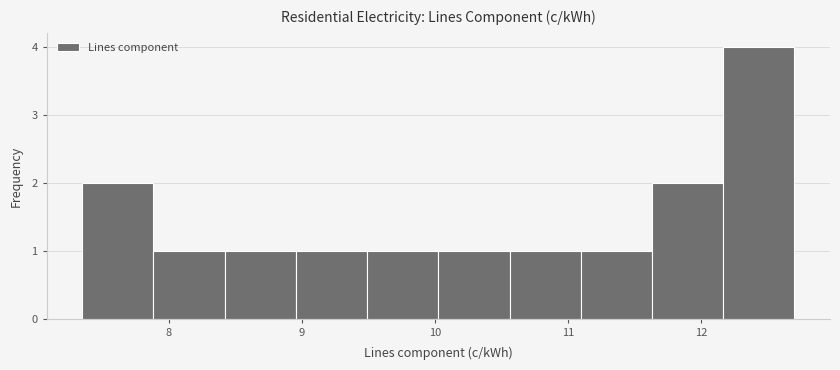

Reading left to right, list every bar in this chart as the range it spans on the x-axis followed by its height. Neither the bar edges nor the heights are printed on the chart, so give them approximately, as read against the axes.

7.3 to 7.9: 2
7.9 to 8.4: 1
8.4 to 9.0: 1
9.0 to 9.5: 1
9.5 to 10.0: 1
10.0 to 10.6: 1
10.6 to 11.1: 1
11.1 to 11.6: 1
11.6 to 12.2: 2
12.2 to 12.7: 4